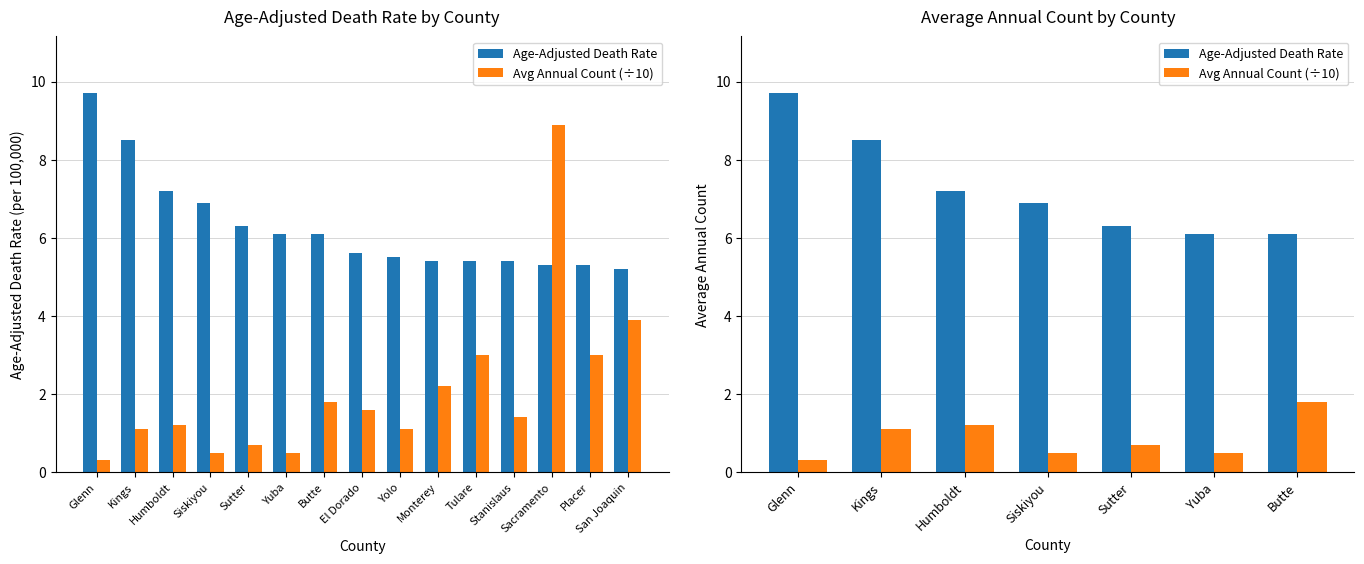

Which has a higher value, Siskiyou or Yuba?

Siskiyou